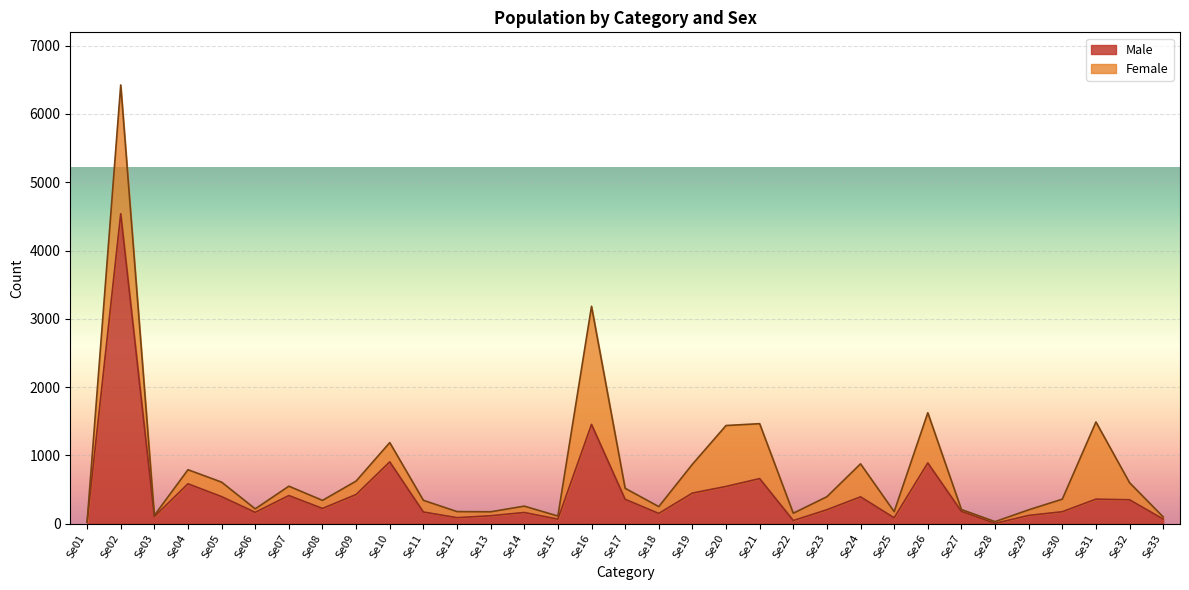

Rank the categories by value from highest to lowest.

Se02, Se16, Se10, Se26, Se21, Se04, Se20, Se19, Se09, Se07, Se05, Se24, Se31, Se17, Se32, Se08, Se23, Se27, Se30, Se11, Se06, Se14, Se18, Se29, Se13, Se03, Se12, Se25, Se33, Se15, Se22, Se01, Se28